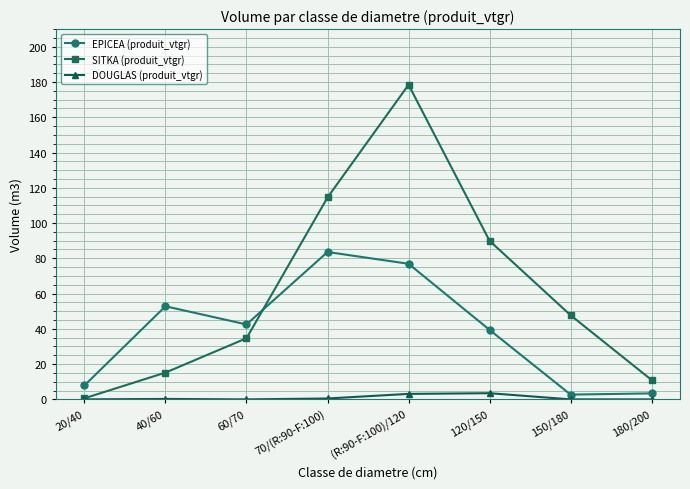

What are all the series names shown in the legend?

EPICEA (produit_vtgr), SITKA (produit_vtgr), DOUGLAS (produit_vtgr)